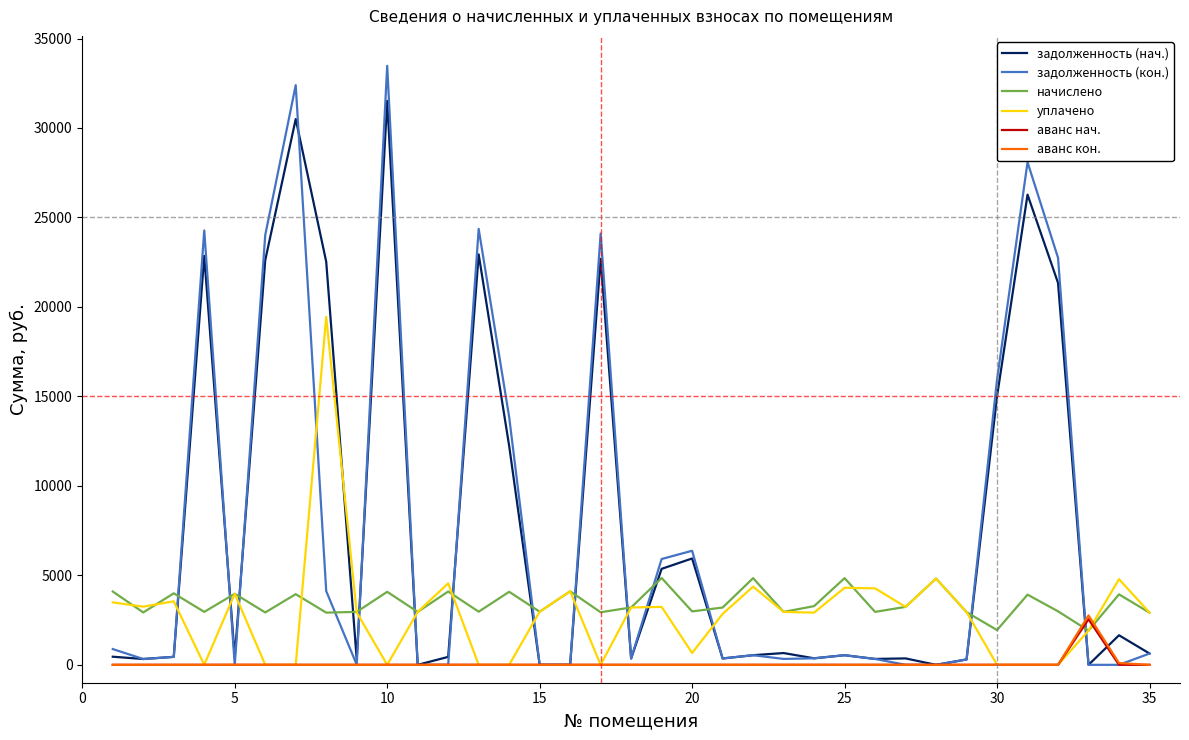

How many intersections are there between задолженность (нач.) and уплачено?

14